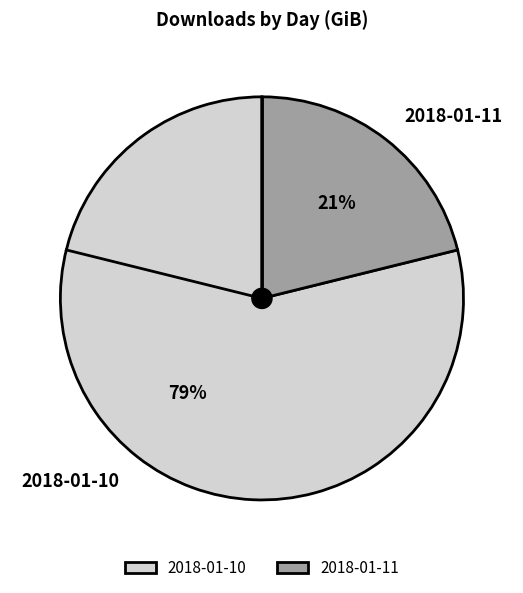

How many segments does this pie chart have?

2